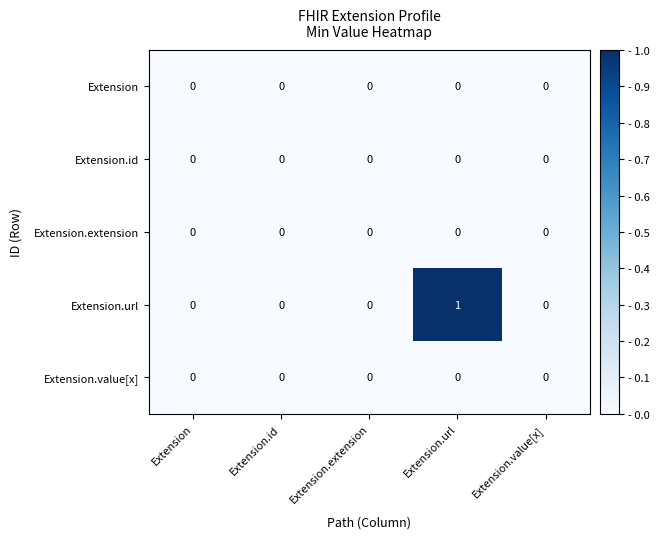

Is it true that Extension.value[x] equals 0 at Extension?

True